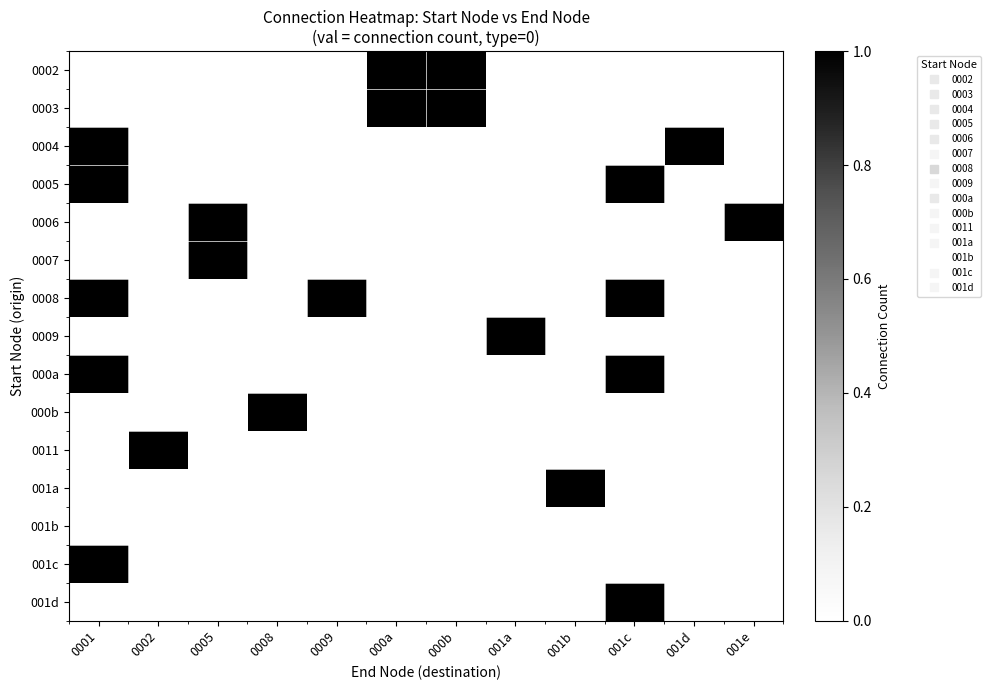

How many series are shown in this chart?

15